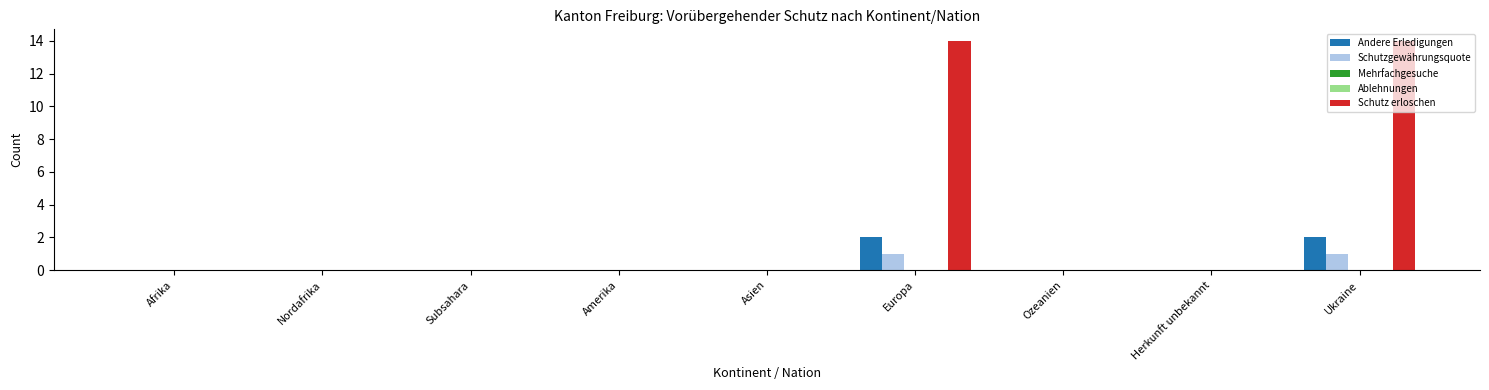

Where is Schutz erloschen nearest to the value 7?

Afrika